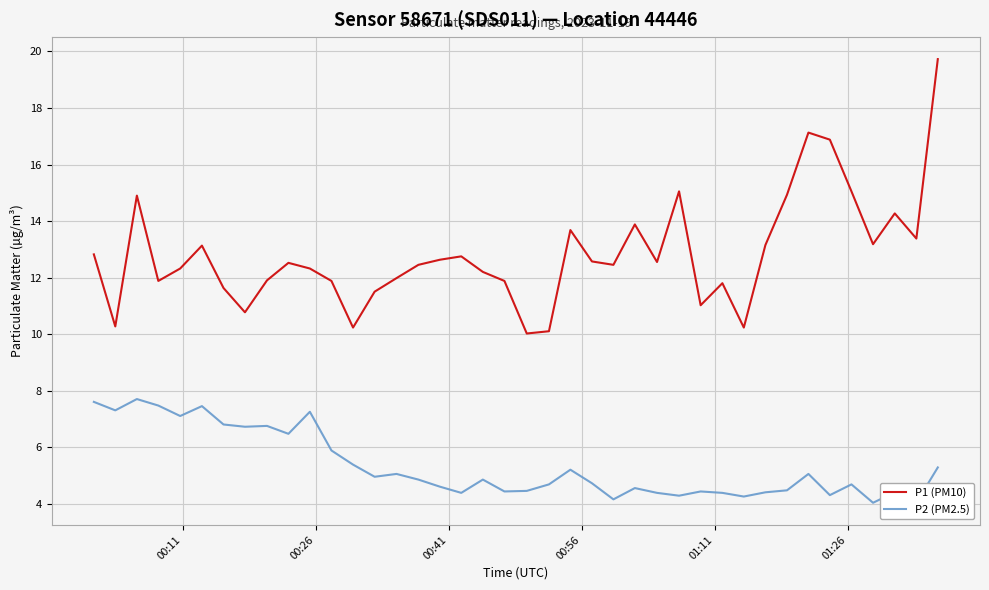

In P1 (PM10), how many points are higher than both neighbors (excluding endpoints)?

10